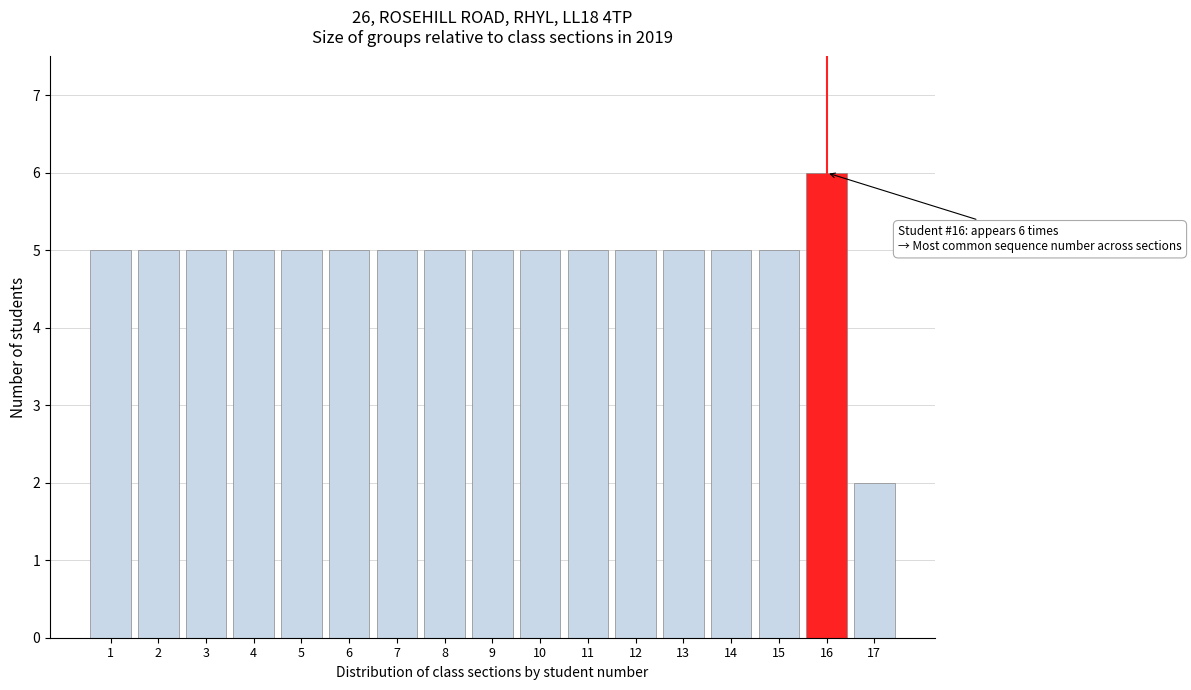

Reading left to right, list all the values displayed in this chart.

5	5	5	5	5	5	5	5	5	5	5	5	5	5	5	6	2